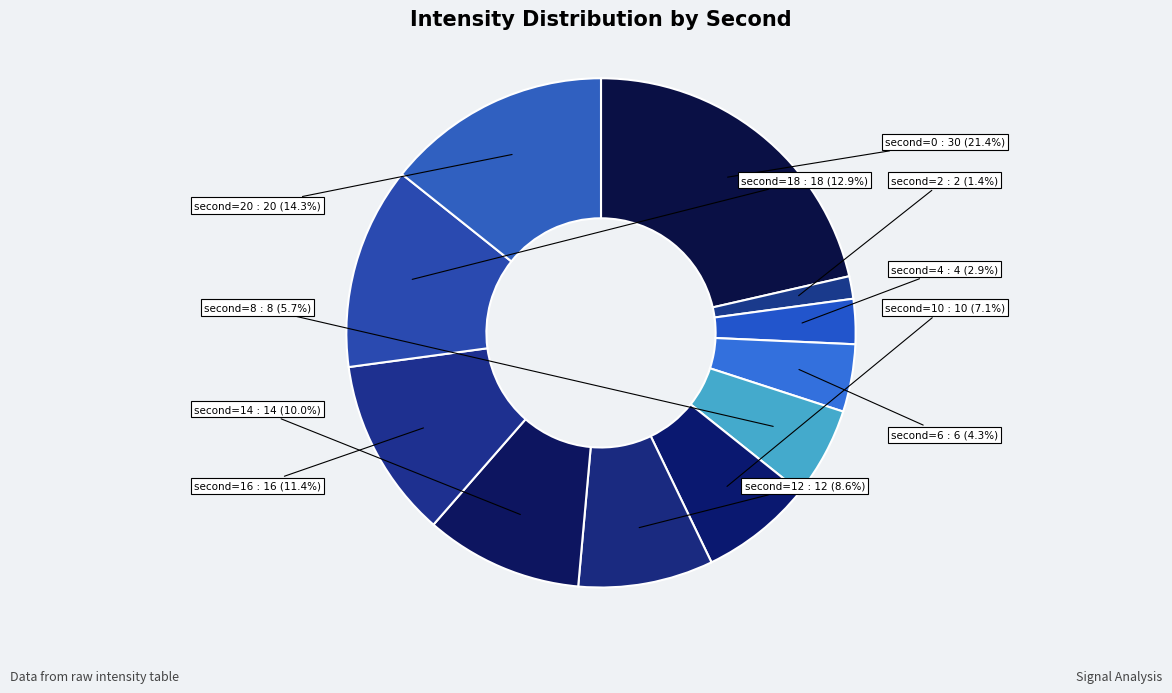

Rank the categories by value from highest to lowest.

0, 20, 18, 16, 14, 12, 10, 8, 6, 4, 2